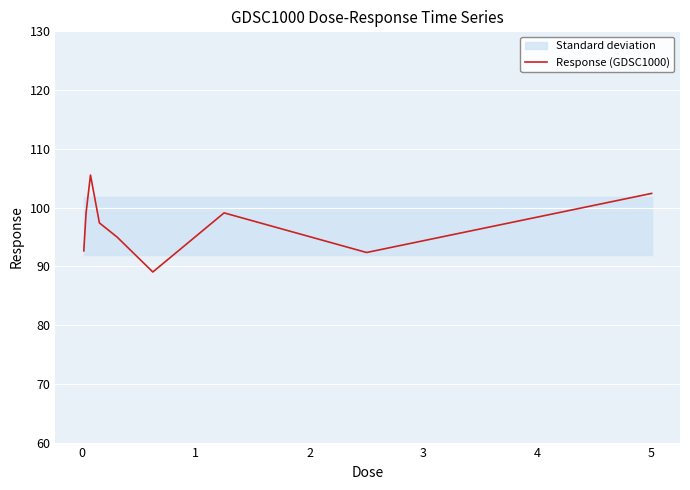

What is the maximum value shown in the chart?

105.5